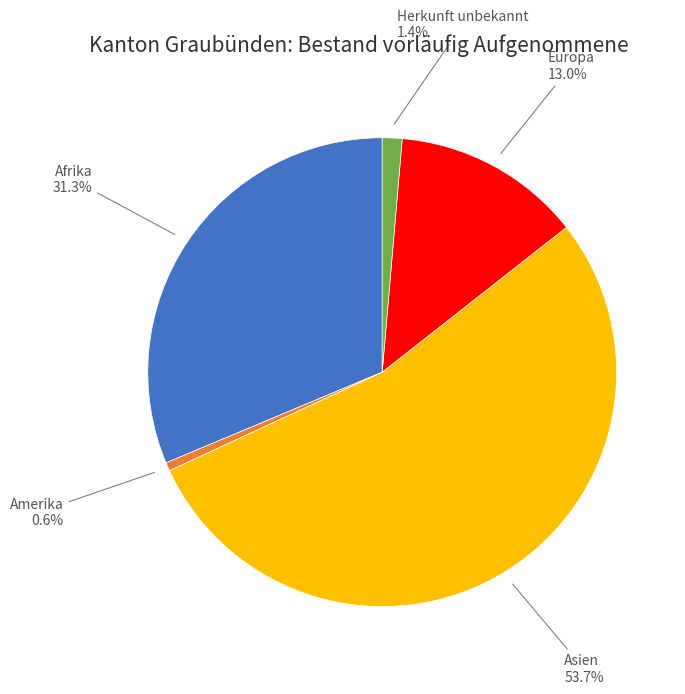

To the nearest percent, what is the average slice percentage?

20%